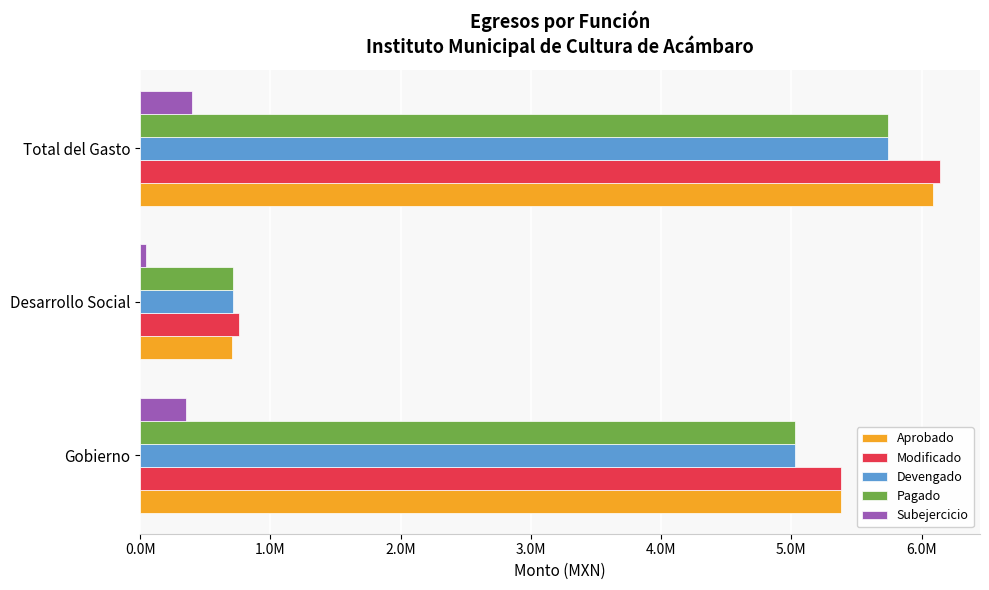

What are all the series names shown in the legend?

Aprobado, Modificado, Devengado, Pagado, Subejercicio